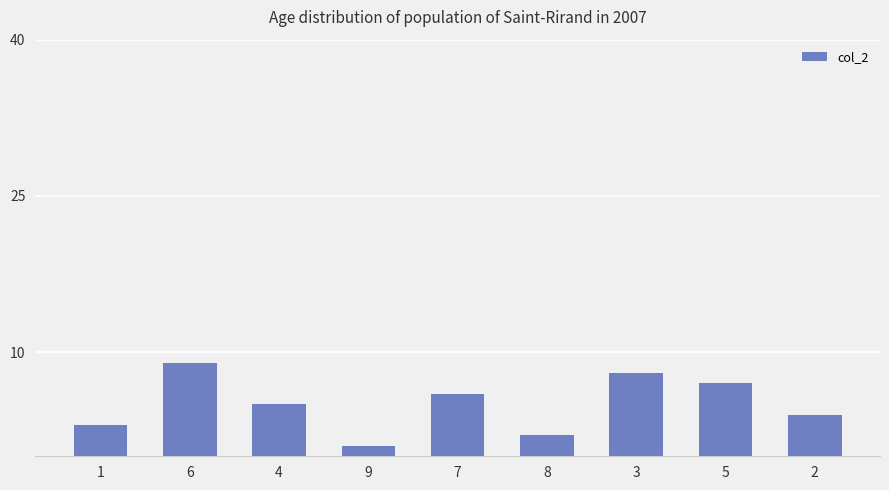

Are the bars horizontal?

No